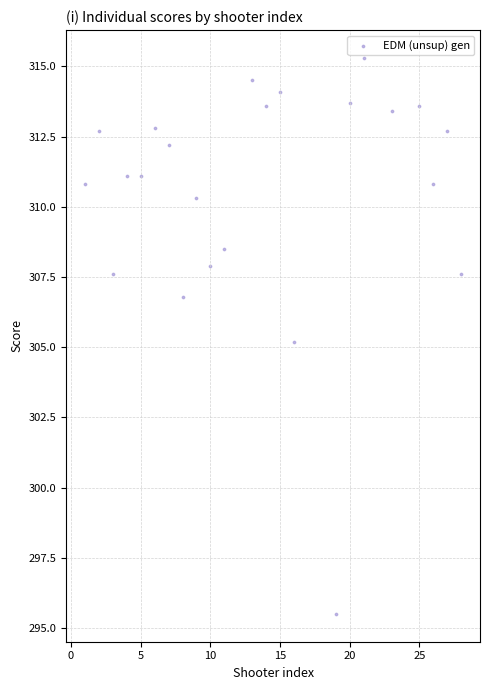

What is the range of X values (max minus min)?

27.0